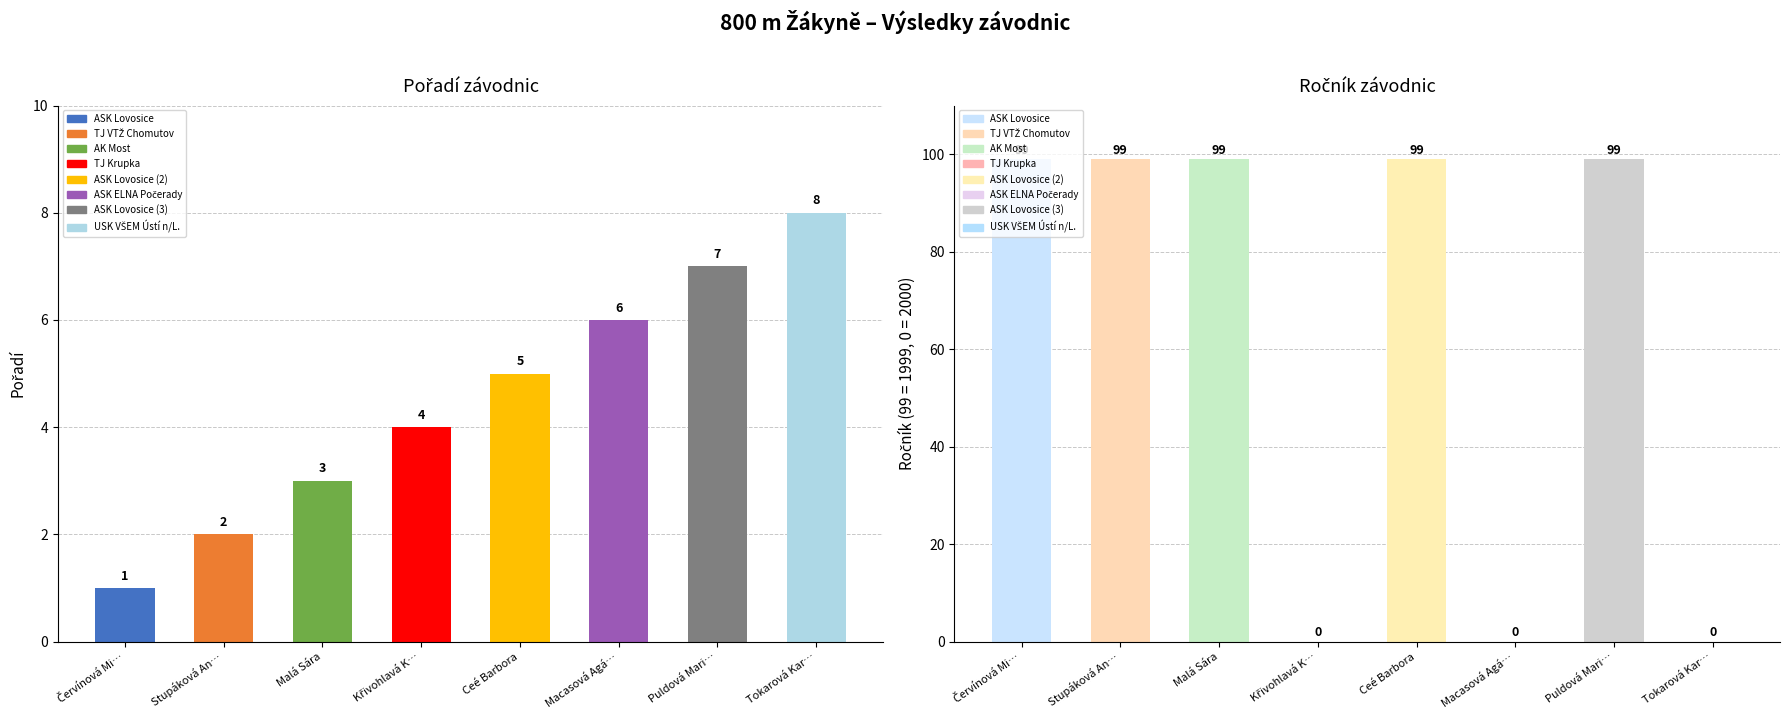

List the labels in order of Pořadí value, smallest first.

Červínová Mi…, Stupáková An…, Malá Sára, Křivohlavá K…, Ceé Barbora, Macasová Agá…, Puldová Mari…, Tokarová Kar…